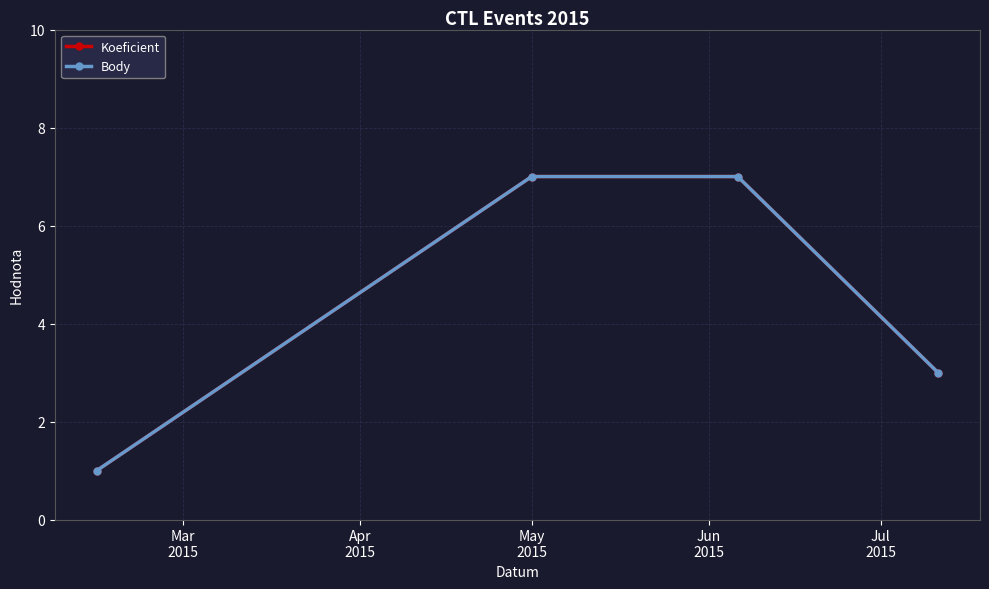

At how many categories does at least one series exceed 6?

2